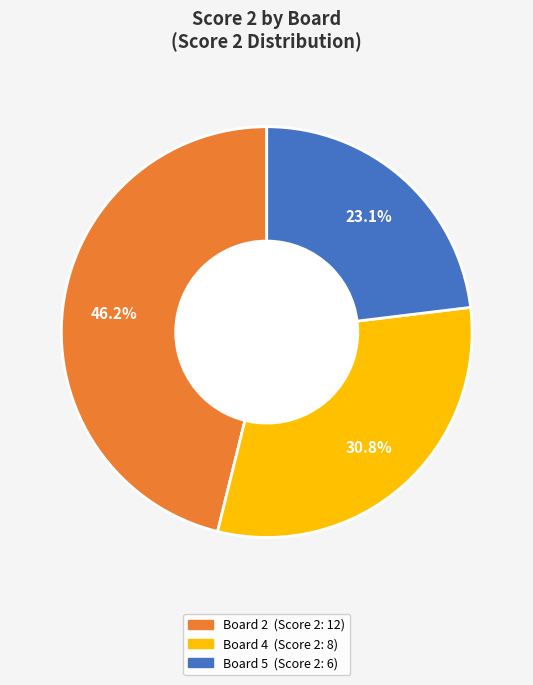

How many slices are in this pie chart?

3